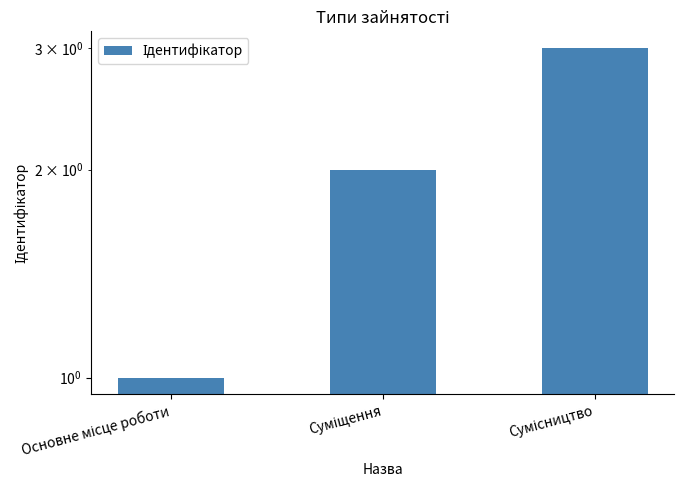

What is the difference between the values at Суміщення and Основне місце роботи?

1